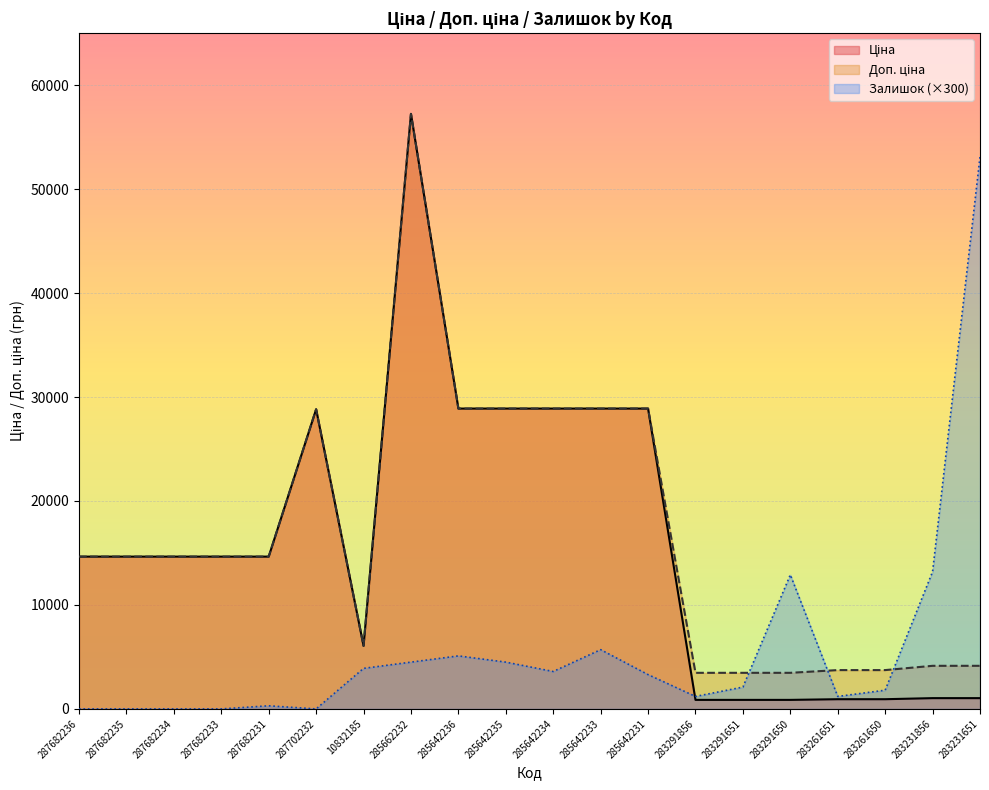

What is the difference between the second highest and second lowest values in the Доп. ціна series?

25418.2